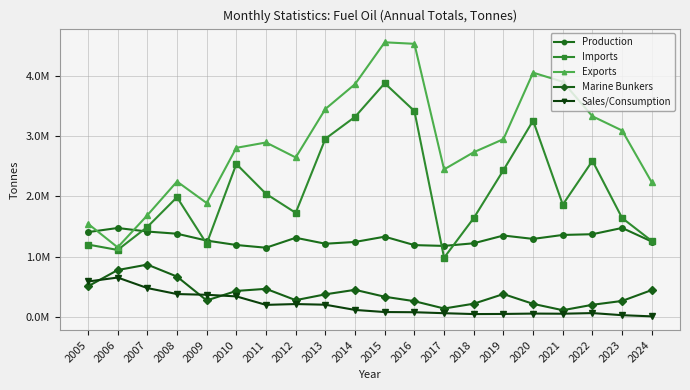

What are all the series names shown in the legend?

Production, Imports, Exports, Marine Bunkers, Sales/Consumption